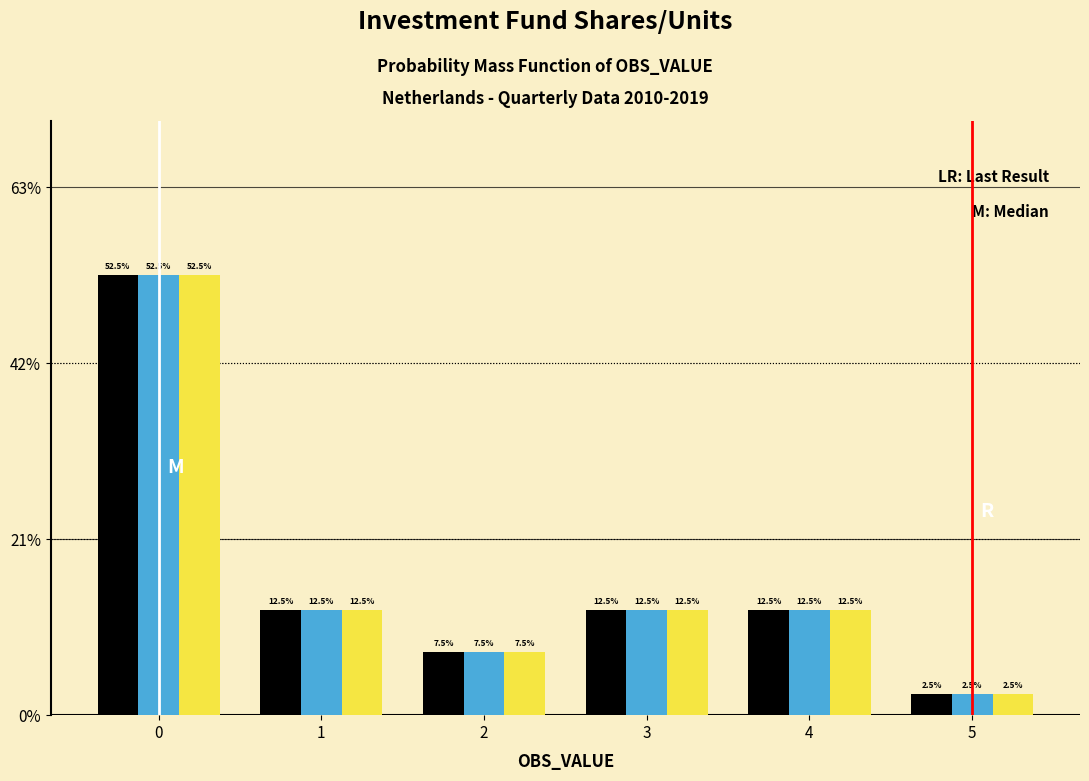

Are the bars grouped side by side (vs. stacked)?

Yes